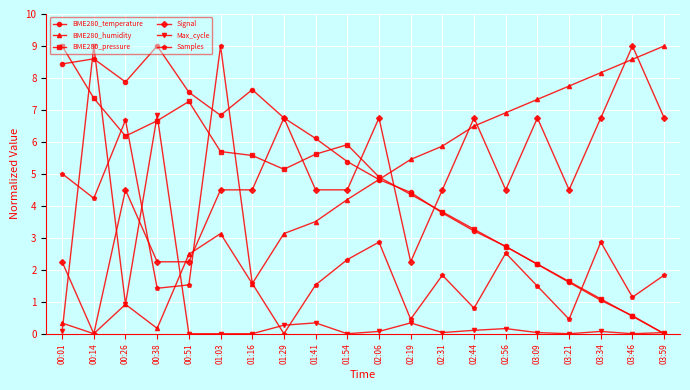

Which series changed the most between 00:26 and 01:03?

Samples